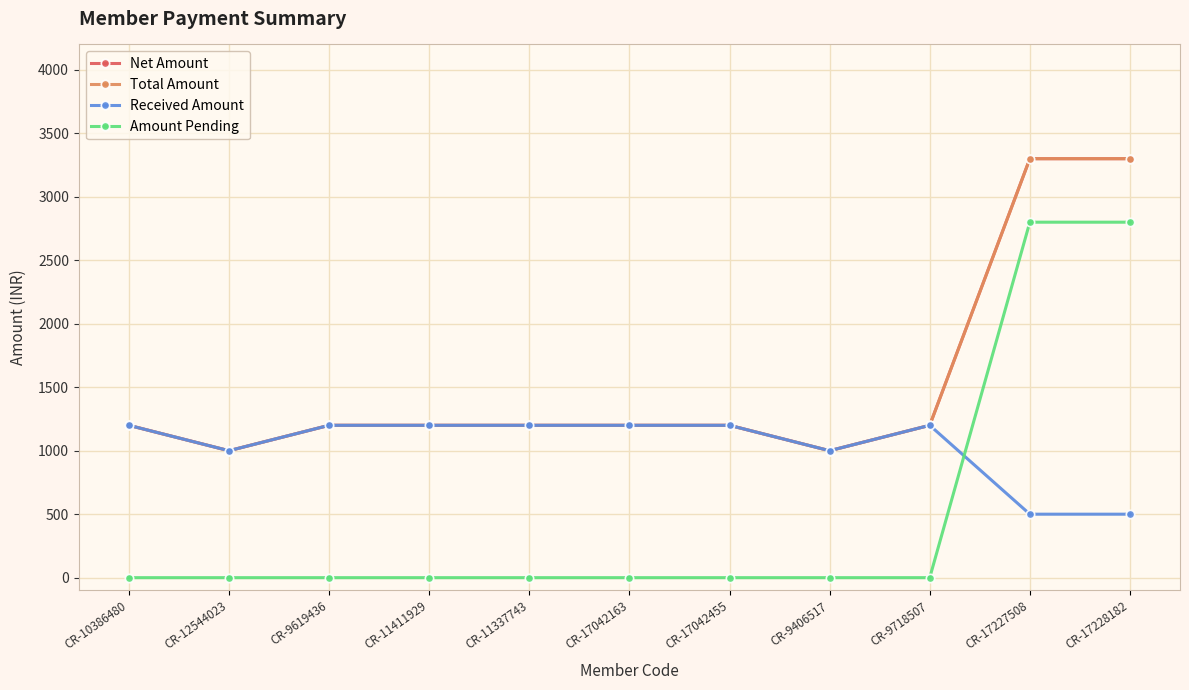

True or false: Received Amount has a value of 1200 at CR-10386480.

True